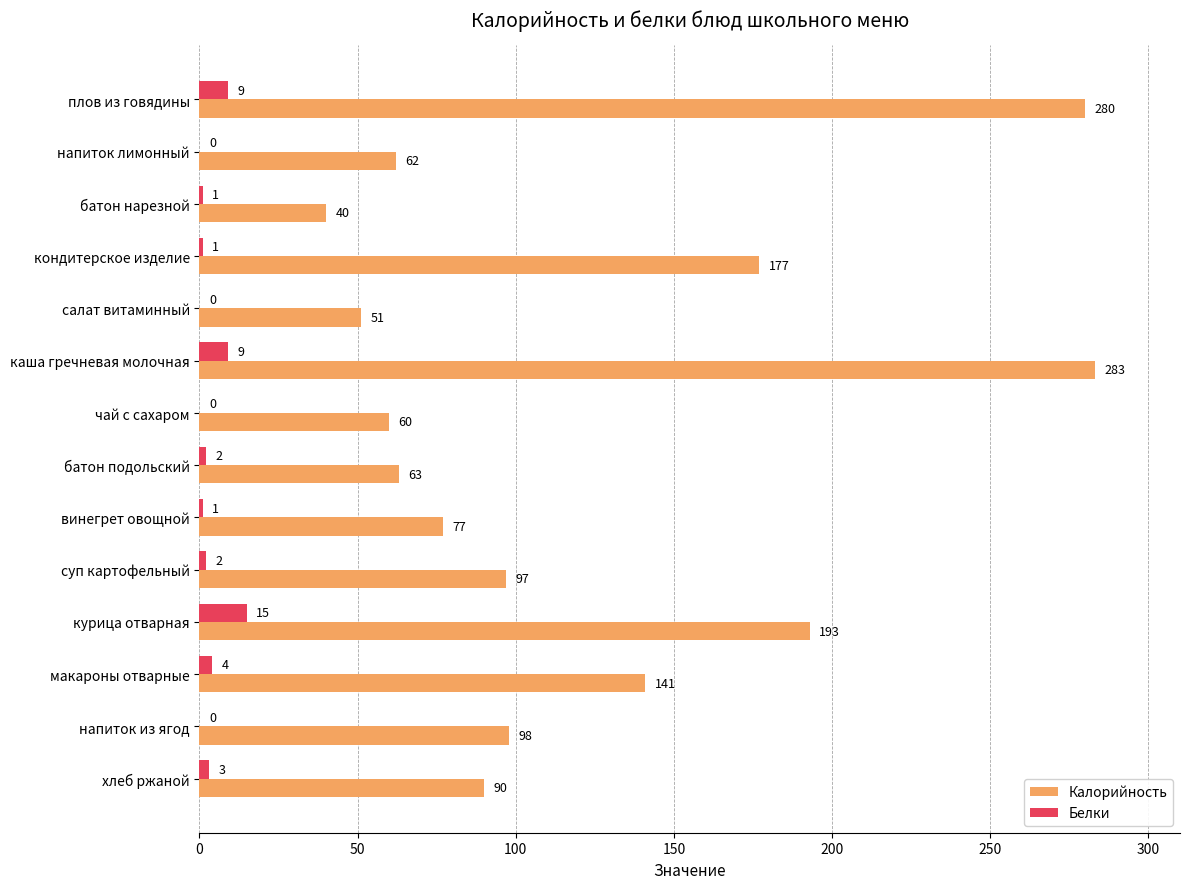

What is the maximum value for Калорийность?

283